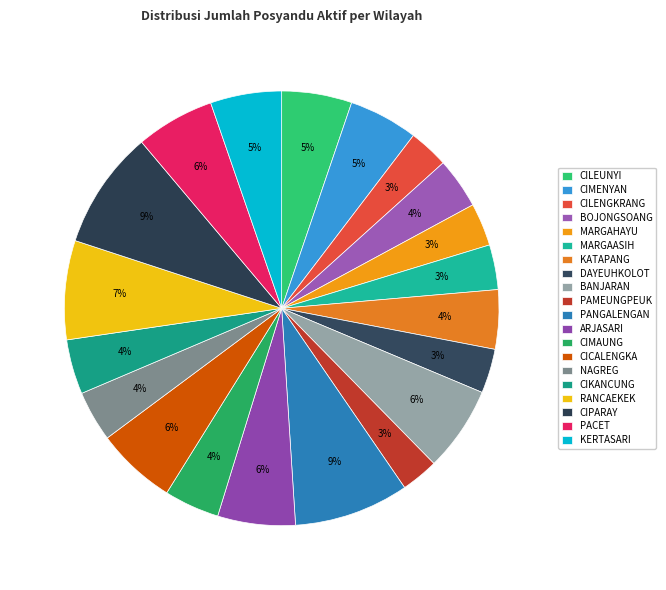

Is the sum of NAGREG and MARGAHAYU greater than half?

No